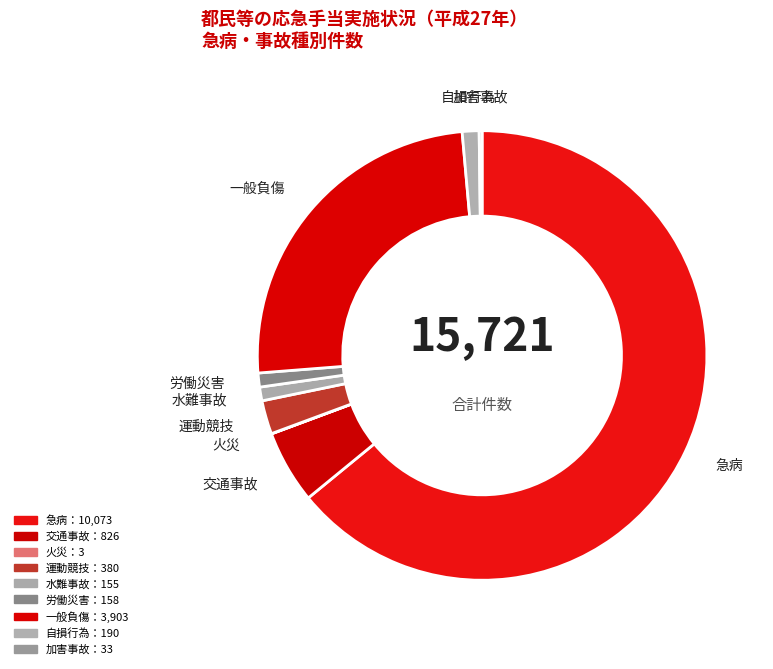

To the nearest percent, what is the difference between the largest and smallest slice percentages?

64%